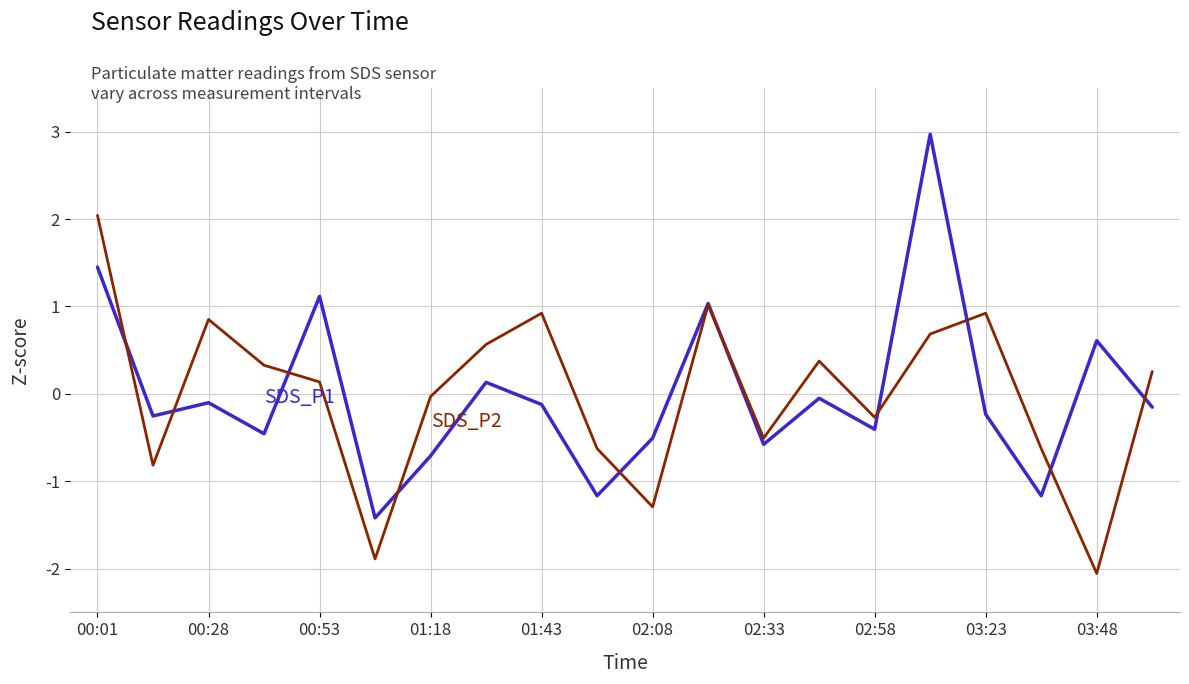

What is the smallest value displayed?

-2.1